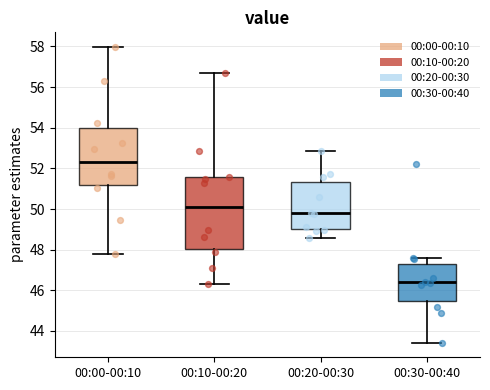

Reading left to right, read every box against the y-axis: the position of its median line, the range the box covers, and the ends of its whiskers. The values are not printed on the chart, so give them approximately, as read against the axis.

00:00-00:10: median 52.4, box 51.2 to 54.0, whiskers 47.8 to 58.0
00:10-00:20: median 50.2, box 48.0 to 51.6, whiskers 46.4 to 56.8
00:20-00:30: median 49.8, box 49.0 to 51.4, whiskers 48.6 to 52.8
00:30-00:40: median 46.4, box 45.4 to 47.2, whiskers 43.4 to 47.6